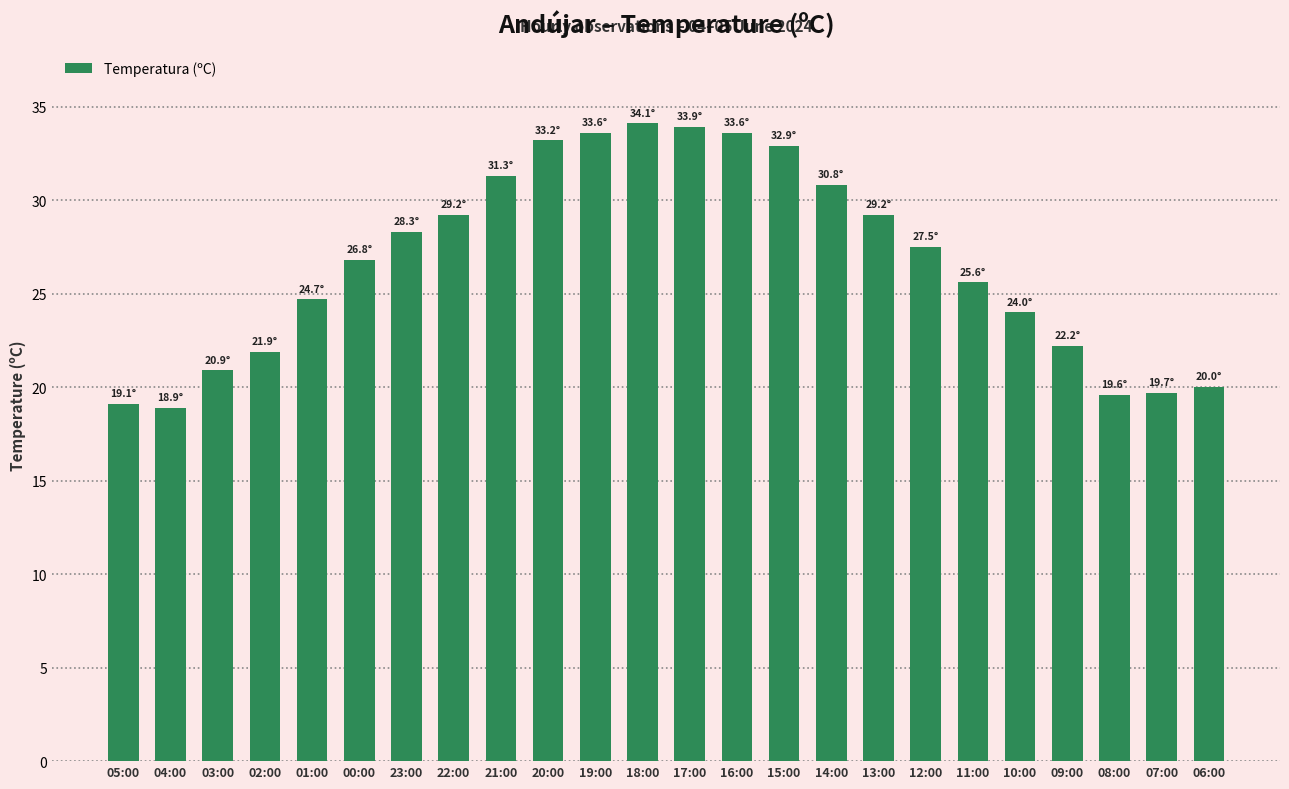

Are the bars horizontal?

No